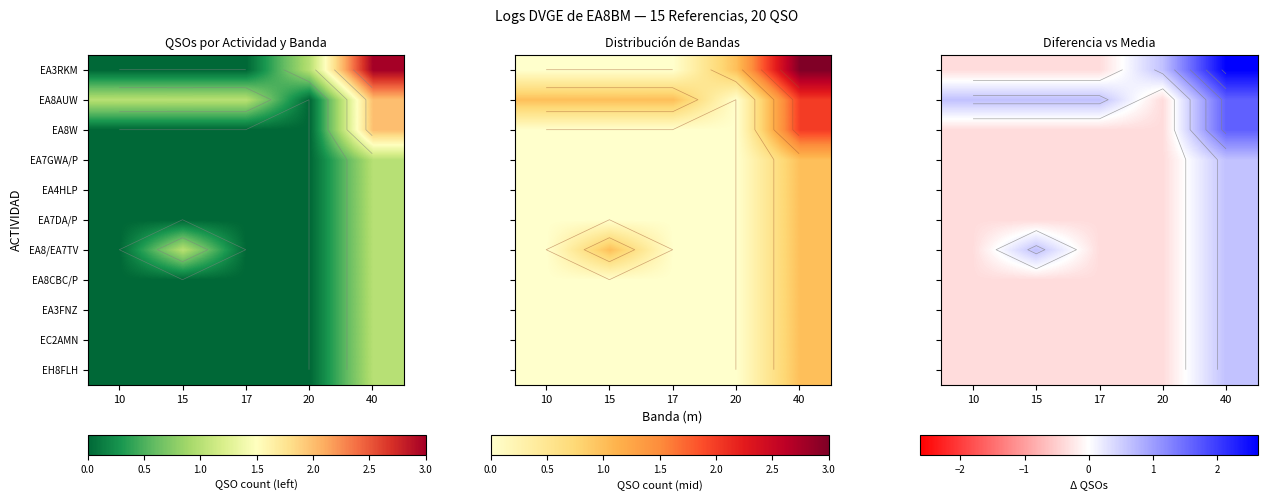

Between 15 and 17, which series saw the biggest shift?

EA8/EA7TV